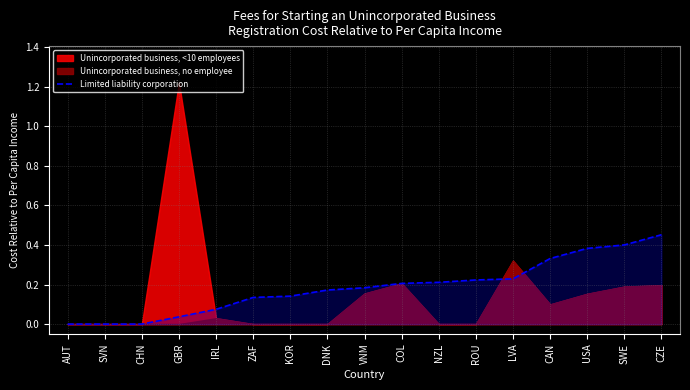

At which label does Limited liability corporation reach its peak?

CZE